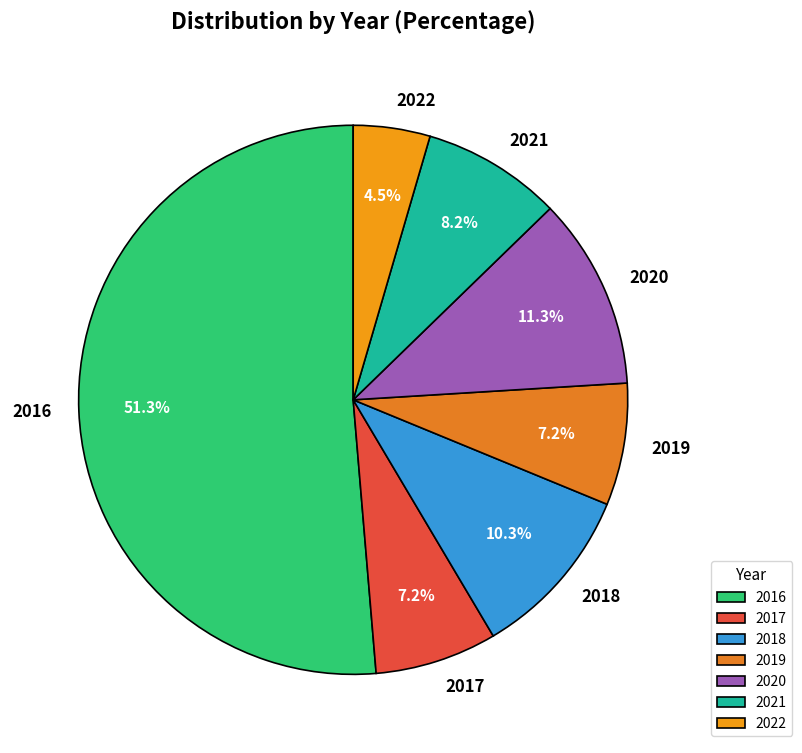

True or false: 2019 accounts for 7% of the total.

True